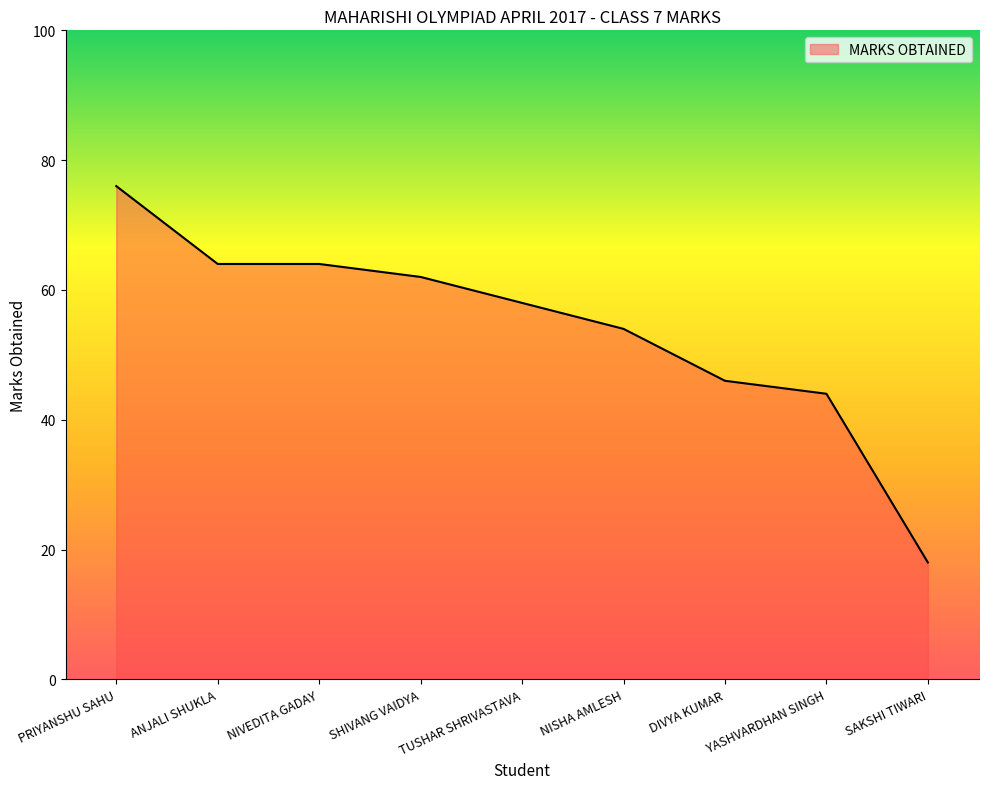

Which category has the highest value across all series?

PRIYANSHU SAHU